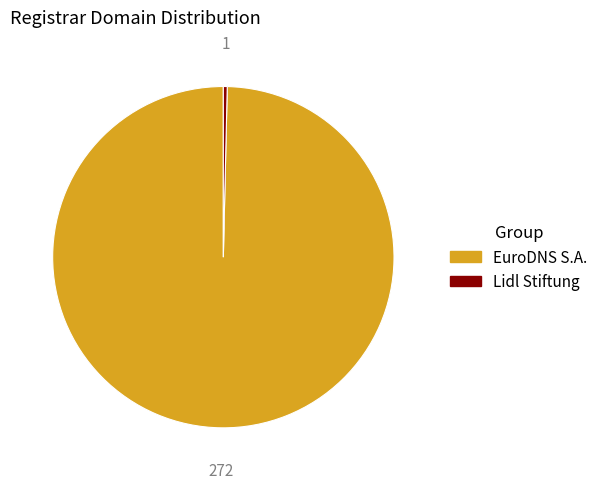

True or false: EuroDNS S.A. accounts for 93% of the total.

False